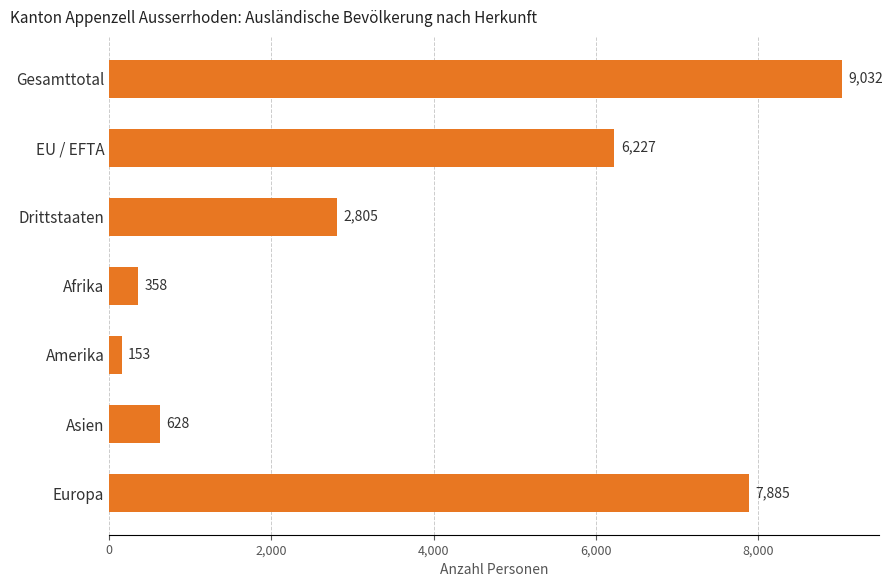

What is the average value?

3870